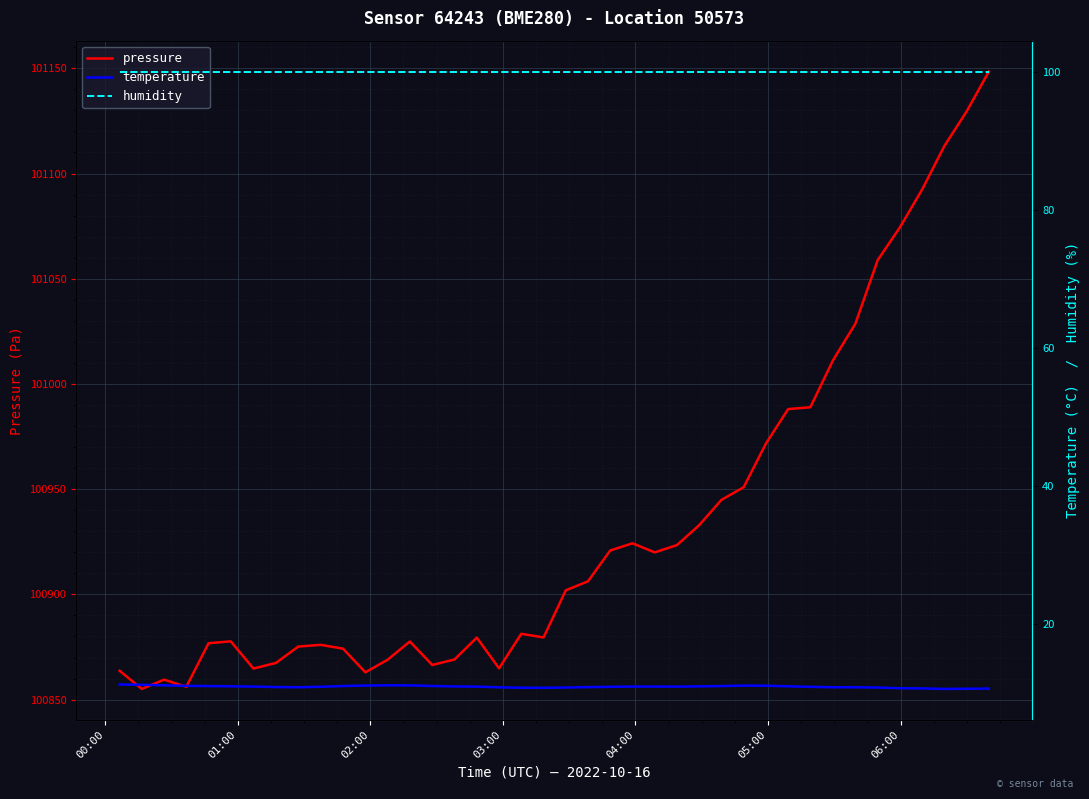

How many values in the pressure series exceed 100901?

20